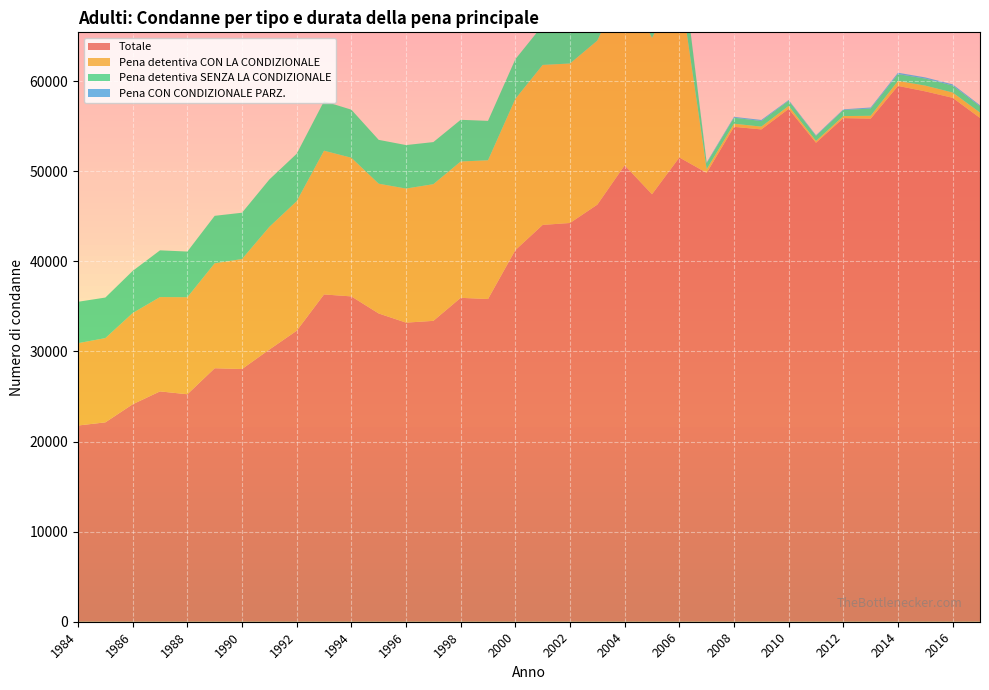

Reading left to right, extract all data points from this chart.

Totale: 1984=21775	1985=22125	1986=24132	1987=25560	1988=25242	1989=28130	1990=28042	1991=30204	1992=32289	1993=36318	1994=36102	1995=34207	1996=33192	1997=33387	1998=35943	1999=35809	2000=41239	2001=44035	2002=44248	2003=46286	2004=50646	2005=47436	2006=51519	2007=49814	2008=54915	2009=54632	2010=56909	2011=53153	2012=55887	2013=55826	2014=59459	2015=58852	2016=58138	2017=55906
Pena detentiva CON LA CONDIZIONALE: 1984=9135	1985=9351	1986=10125	1987=10468	1988=10769	1989=11646	1990=12210	1991=13615	1992=14379	1993=15951	1994=15387	1995=14401	1996=14877	1997=15168	1998=15130	1999=15396	2000=16784	2001=17752	2002=17699	2003=18203	2004=20437	2005=17333	2006=19409	2007=401	2008=351	2009=310	2010=332	2011=198	2012=225	2013=318	2014=554	2015=640	2016=587	2017=598
Pena detentiva SENZA LA CONDIZIONALE: 1984=4594	1985=4498	1986=4673	1987=5185	1988=5067	1989=5267	1990=5135	1991=5255	1992=5263	1993=5491	1994=5333	1995=4865	1996=4826	1997=4670	1998=4625	1999=4375	2000=4397	2001=4402	2002=4324	2003=4497	2004=4785	2005=4558	2006=4616	2007=663	2008=665	2009=622	2010=574	2011=555	2012=672	2013=804	2014=757	2015=781	2016=769	2017=693
Pena CON CONDIZIONALE PARZ.: 1984=0	1985=0	1986=0	1987=0	1988=0	1989=0	1990=0	1991=0	1992=0	1993=0	1994=0	1995=0	1996=0	1997=0	1998=0	1999=0	2000=0	2001=0	2002=0	2003=0	2004=0	2005=0	2006=0	2007=92	2008=96	2009=118	2010=81	2011=79	2012=77	2013=116	2014=151	2015=128	2016=136	2017=116